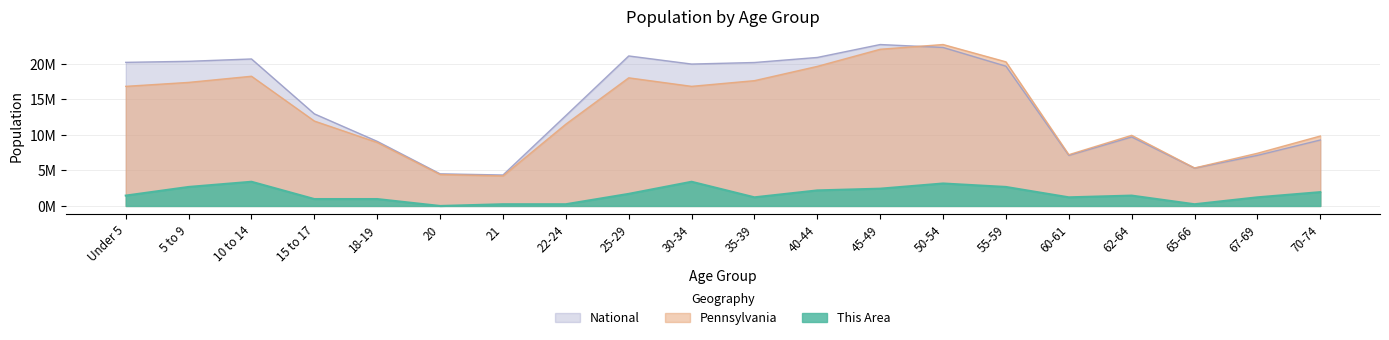

Reading left to right, what are all the values shown in this chart?

This Area: 1459838.0	2676369.7	3406288.6	973225.3	973225.3	0.0	243306.3	243306.3	1703144.3	3406288.6	1216531.7	2189757.0	2433063.3	3162982.3	2676369.7	1216531.7	1459838.0	243306.3	1216531.7	1946450.7
Pennsylvania: 16825198.3	17380942.9	18246167.4	11942639.4	8930728.3	4426722.4	4226421.9	11507121.2	18024210.9	16826443.7	17626608.0	19635263.6	22042583.1	22708591.0	20273319.4	7208858.7	9933637.8	5341877.9	7411903.7	9837119.9
National: 20201362.0	20348657.0	20677194.0	12954254.0	9086089.0	4519129.0	4354294.0	12712576.0	21101849.0	19962099.0	20179642.0	20890964.0	22708591.0	22298125.0	19664805.0	7113727.0	9704197.0	5319902.0	7115361.0	9278166.0